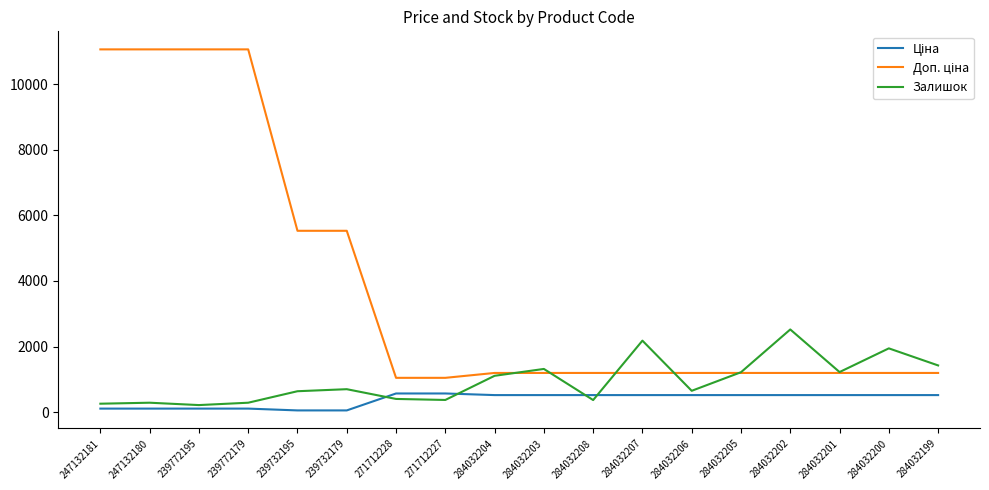

Which series changed the most between 284032204 and 284032207?

Залишок